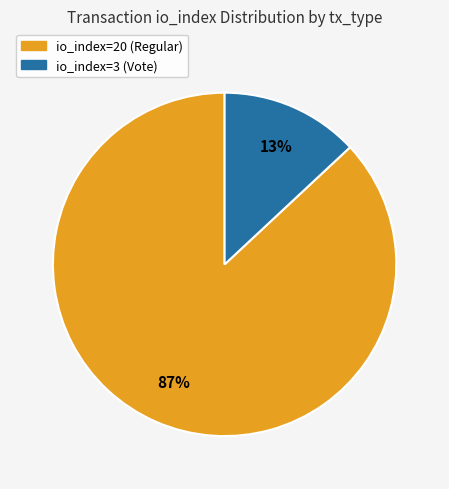

The io_index=20 (Regular) slice represents 87% of the pie. True or false?

True